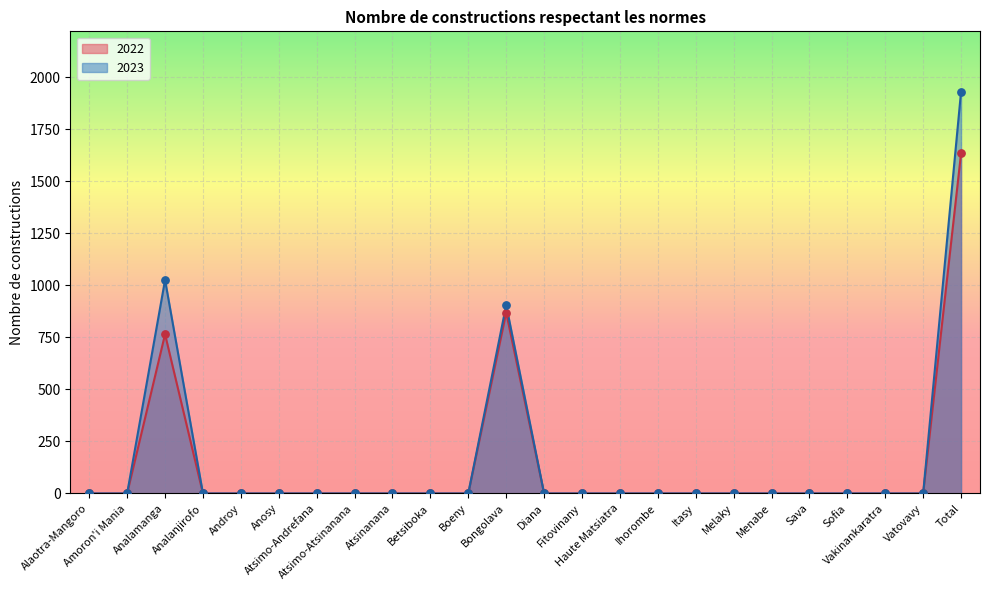

Which series has the largest total across all categories?

2023